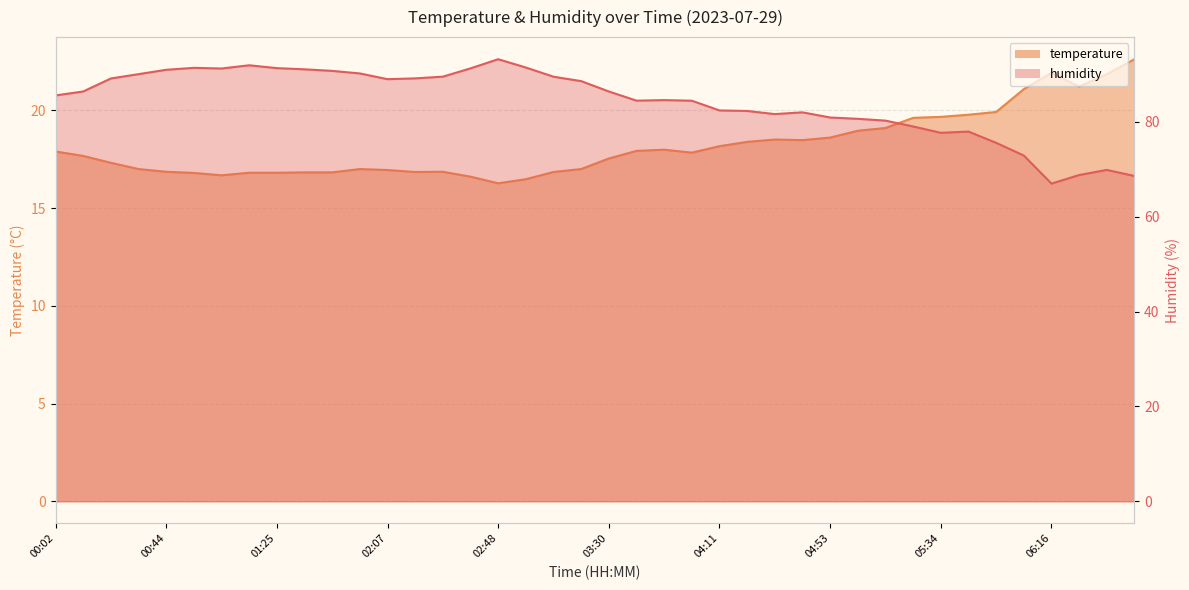

How many categories are shown in the chart?

40